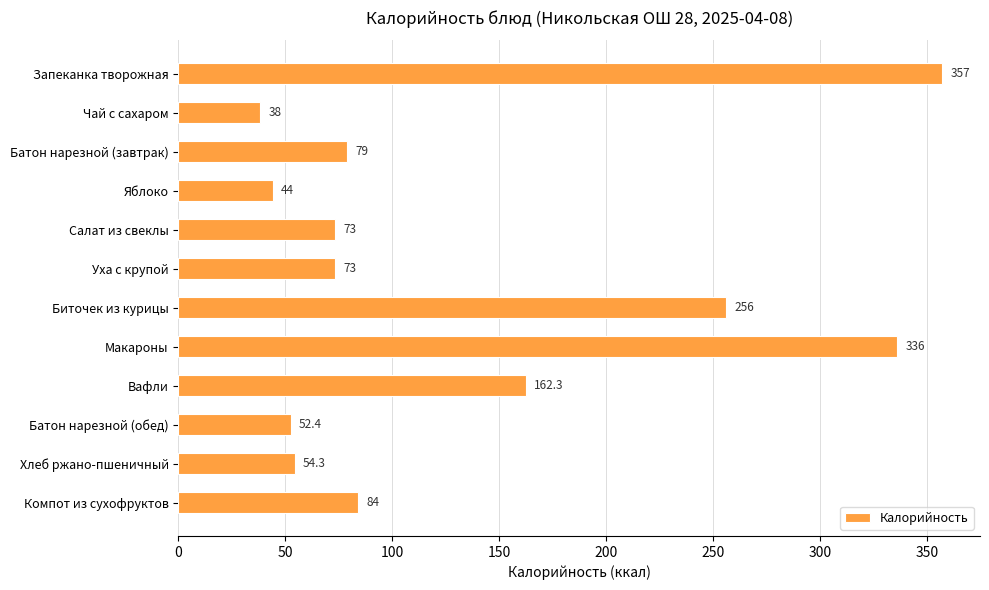

What is the difference between the maximum and second lowest values?

313.0